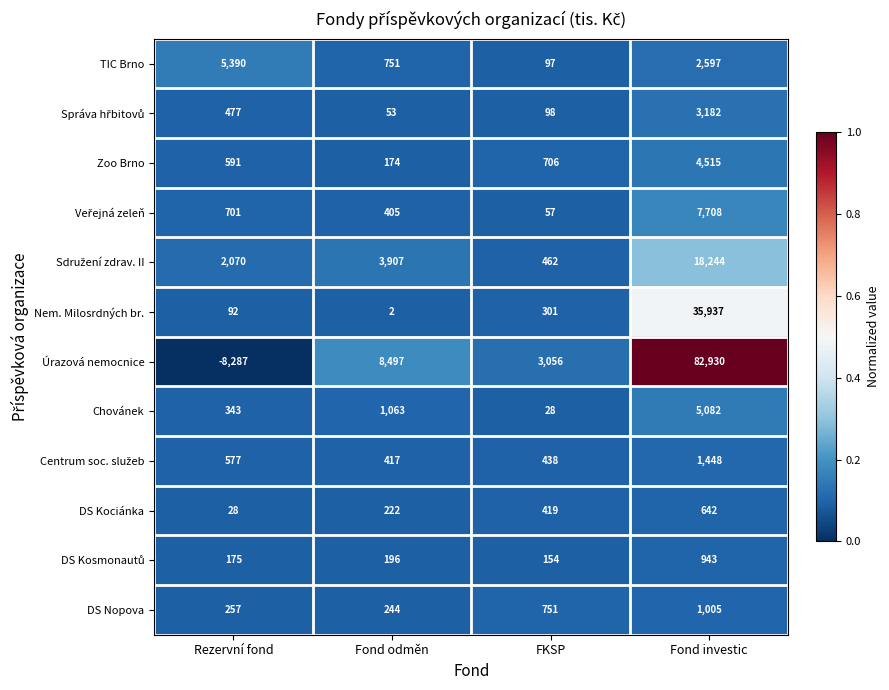

The value of DS Kociánka at Fond odměn is 222. True or false?

True